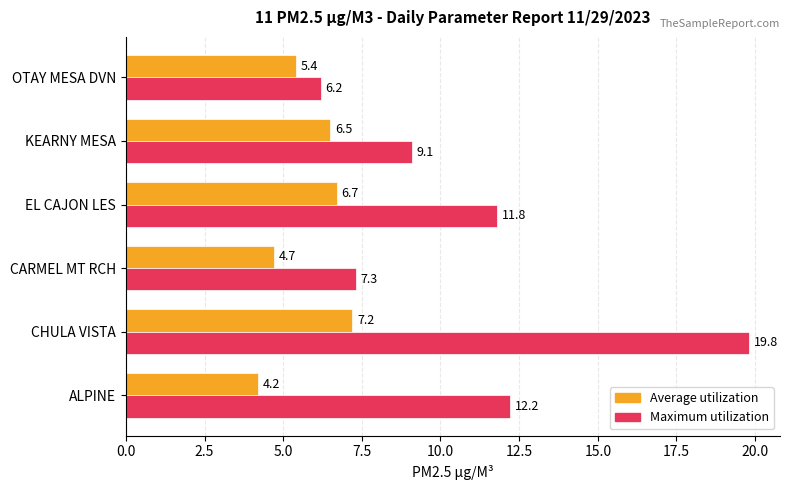

At how many categories does at least one series exceed 4?

6